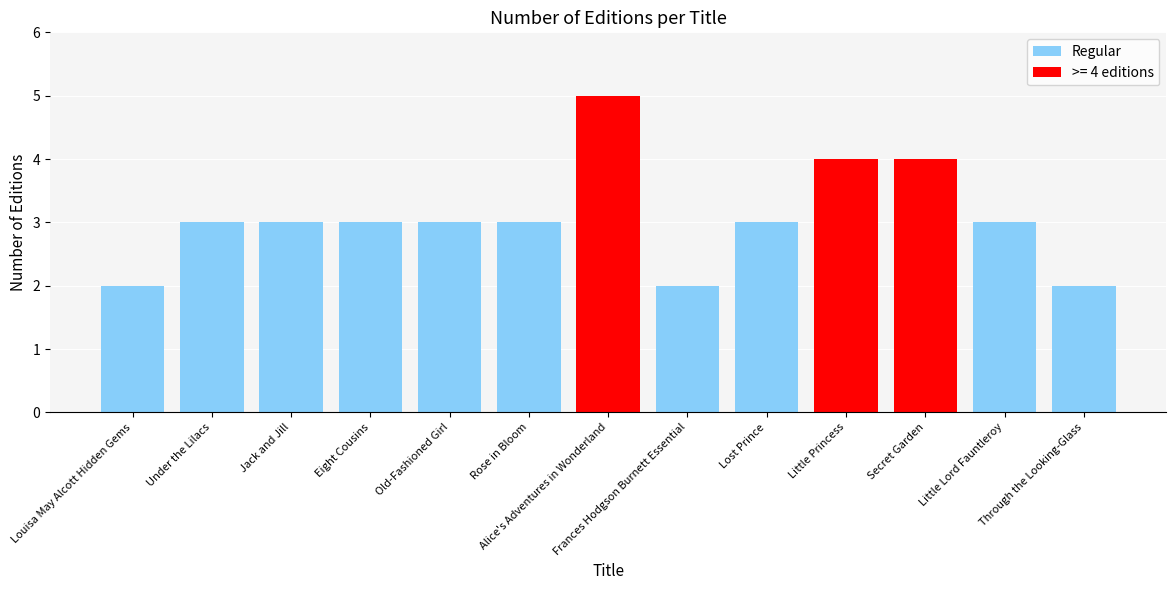

What is the greatest value displayed?

5